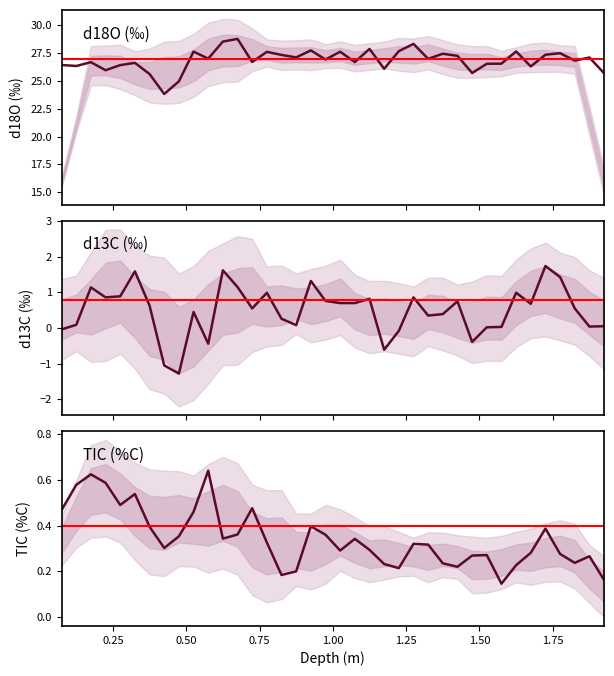

At 0.475, list the series in order from smallest to largest.

d13C, TIC, d18O